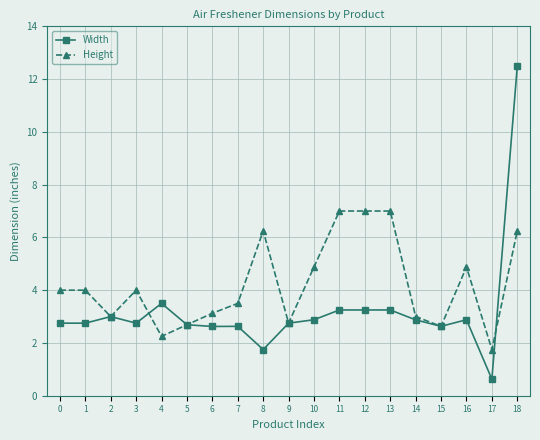

The Width series shows 3.2 at 12. True or false?

True